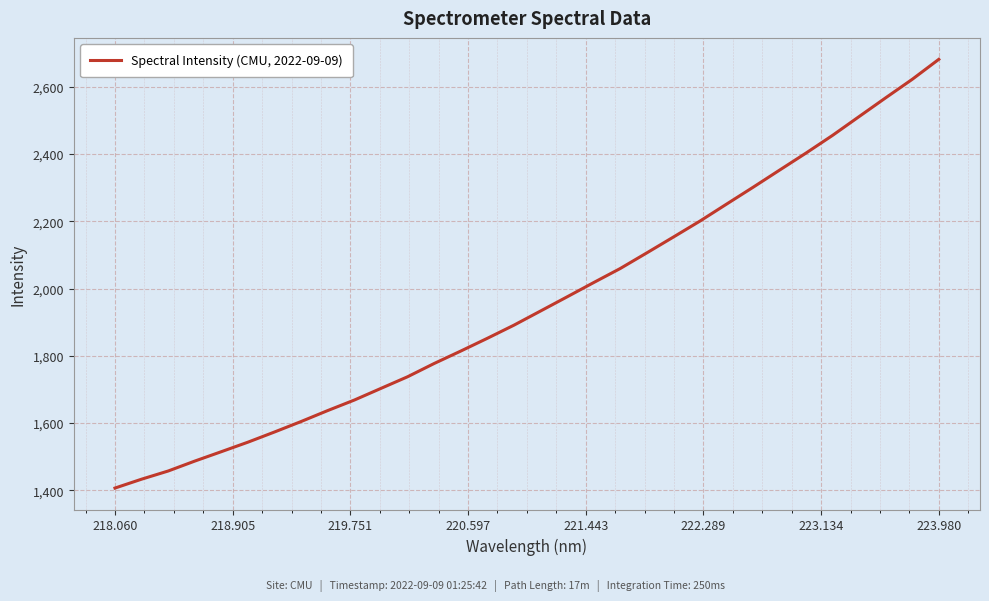

How many values exceed 1932?

16